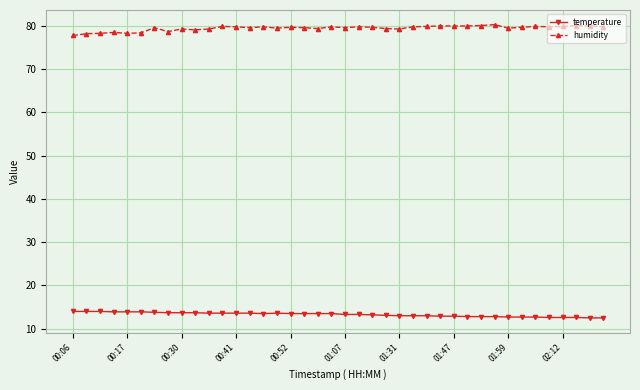

What is the difference between the maximum and minimum values in the temperature series?

1.5